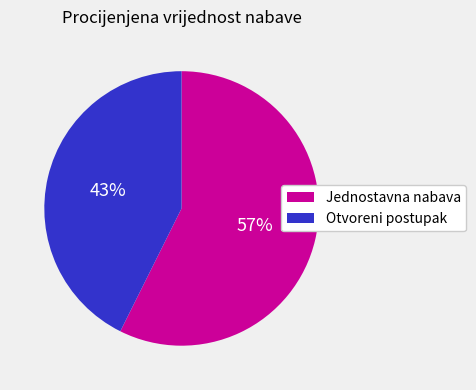

Is there any slice that represents more than half of the pie?

Yes